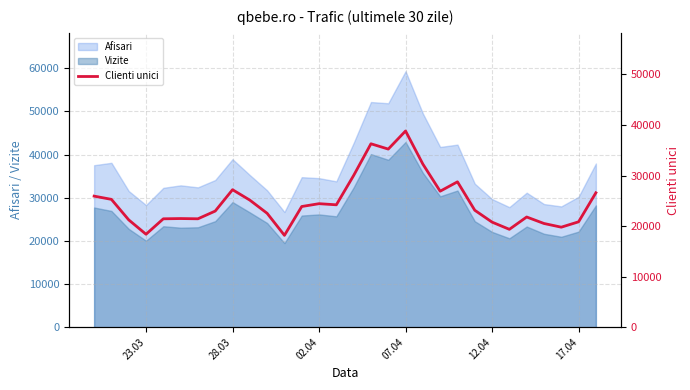

True or false: Afisari and Vizite intersect in this chart.

False